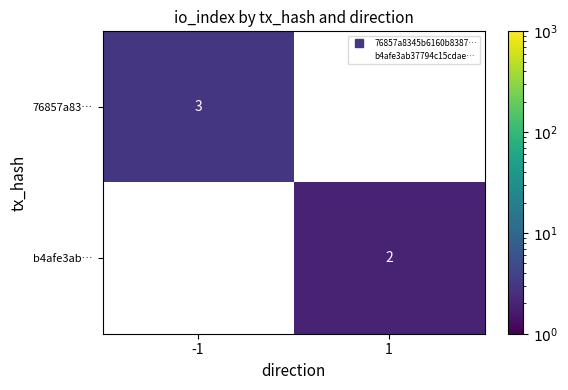

At 1, list the series in order from smallest to largest.

76857a83…, b4afe3ab…